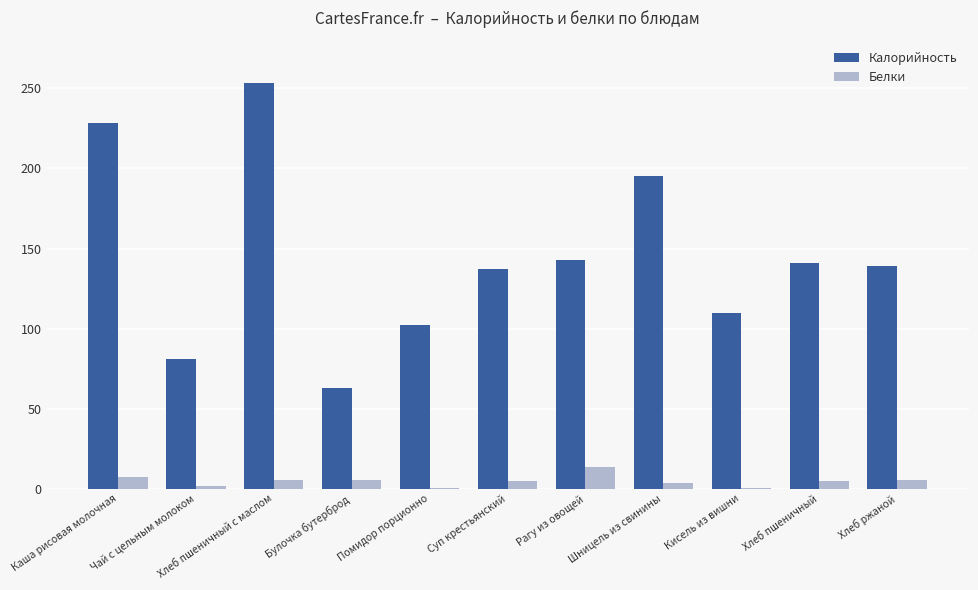

Which series changed the most between Кисель из вишни and Хлеб ржаной?

Калорийность